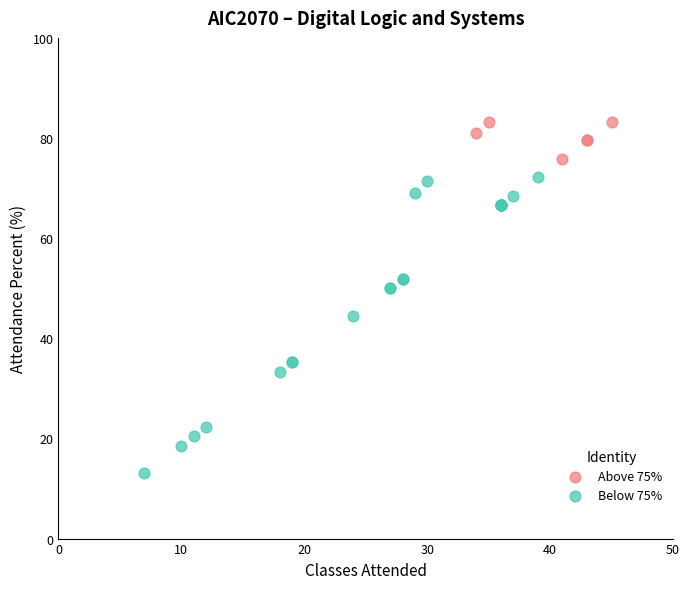

Which series contains the highest Y value?

Above 75%